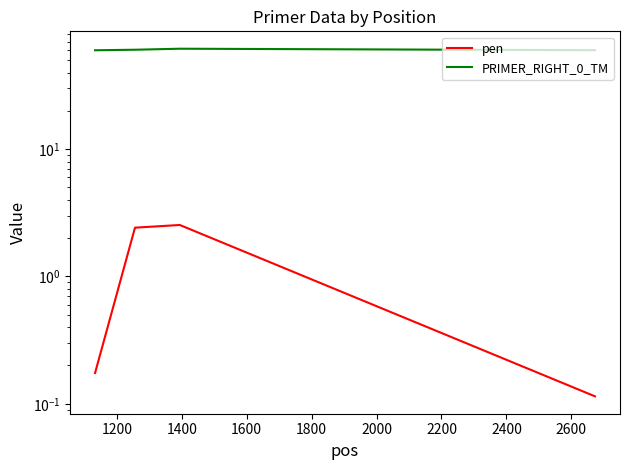

What is the value of the PRIMER_RIGHT_0_TM point at the 4th from the left?

59.9